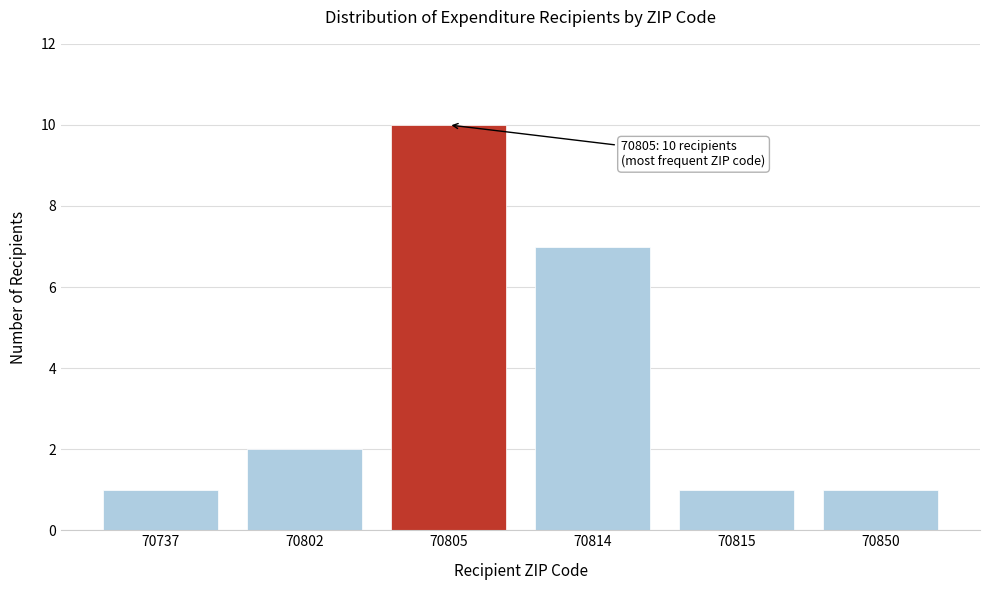

Reading right to left, what are all the values shown in this chart?

70850=1	70815=1	70814=7	70805=10	70802=2	70737=1